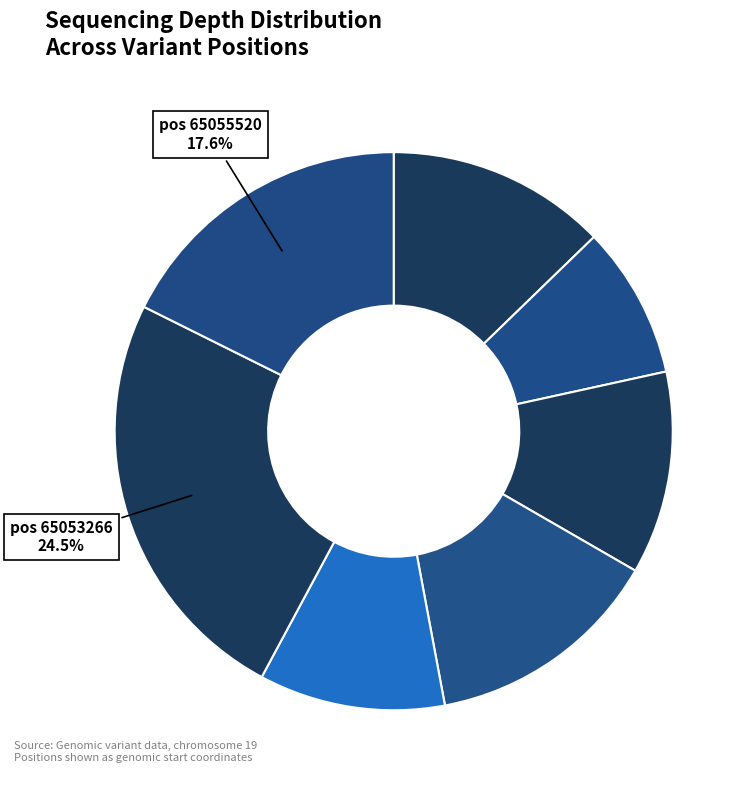

How many segments does this pie chart have?

7